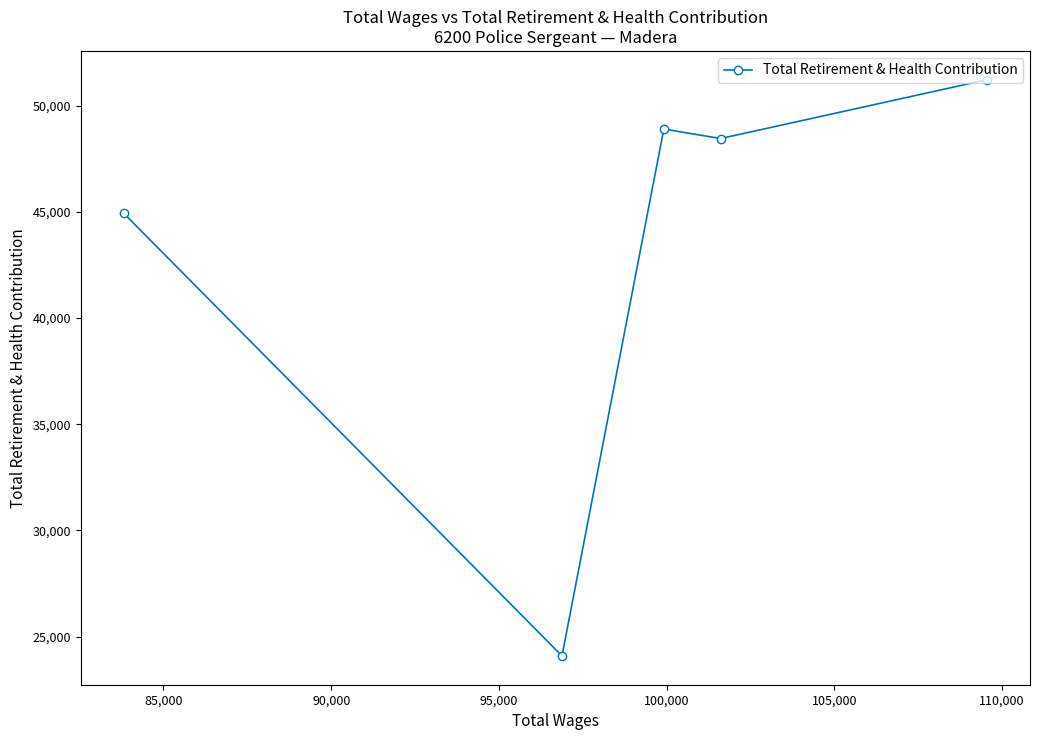

What is the value of the 2nd point from the left?

24093